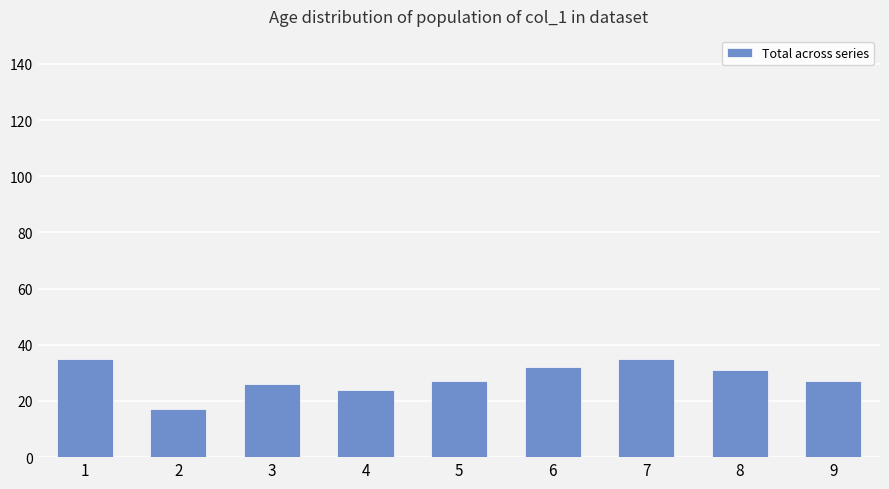

What is the ratio of the value at 7 to the value at 2?

2.1